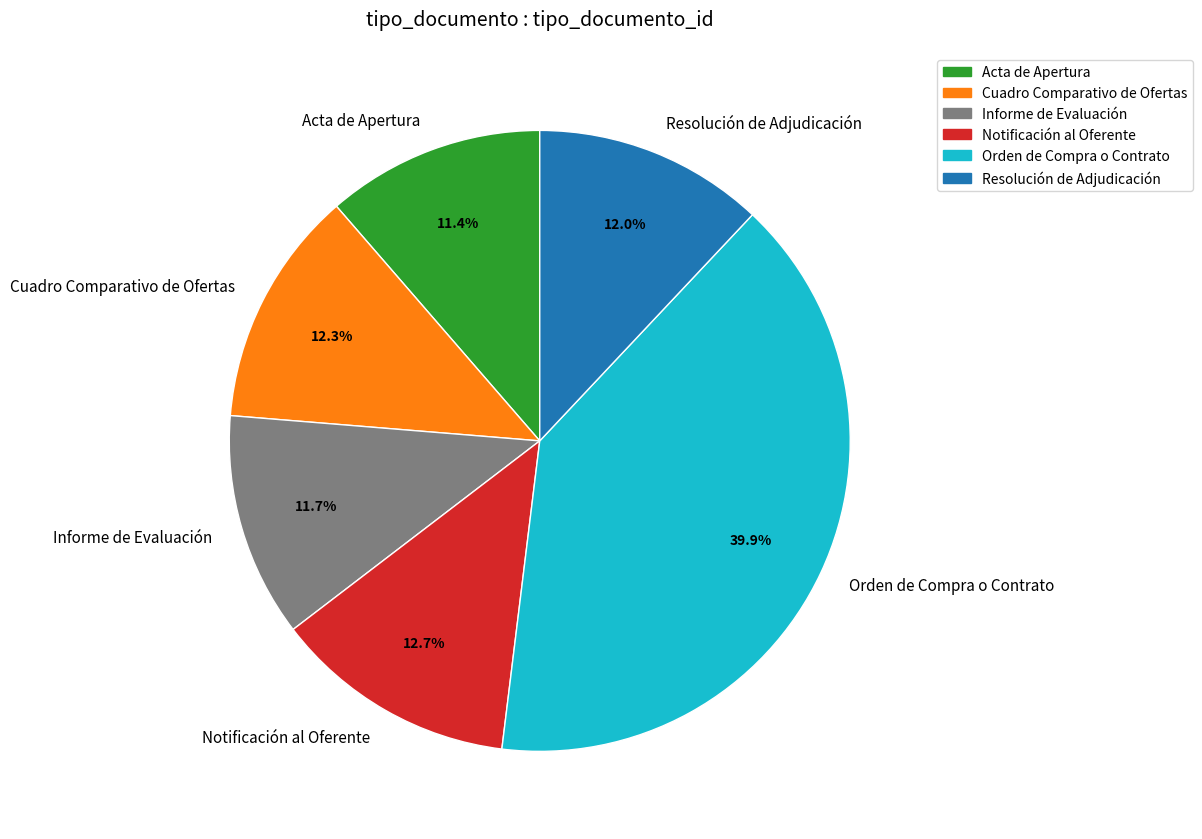

Count the number of slices in the pie.

6